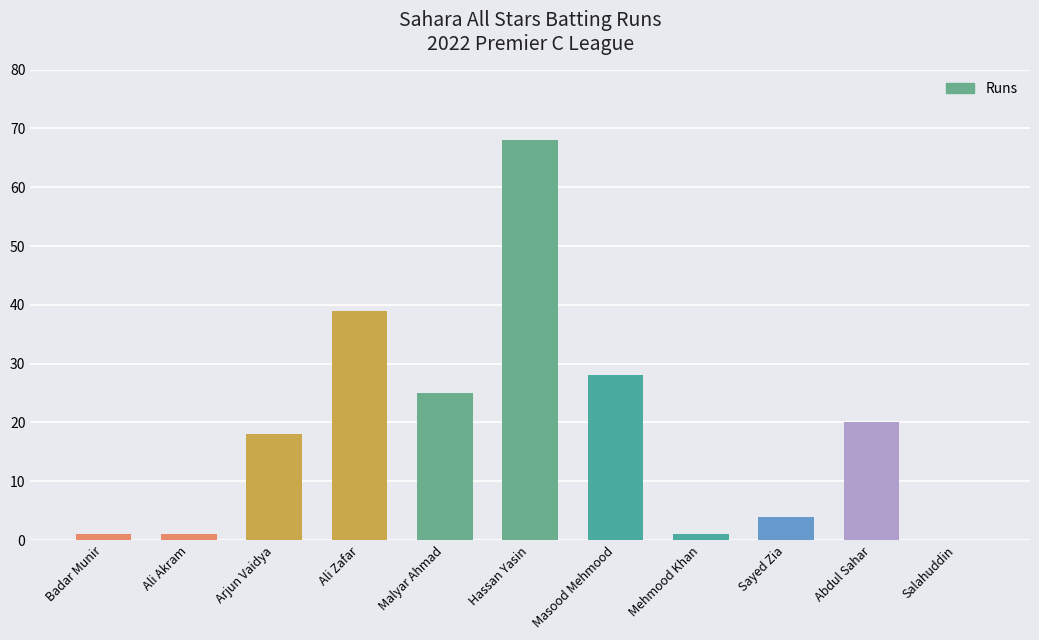

What is the maximum value shown in the chart?

68